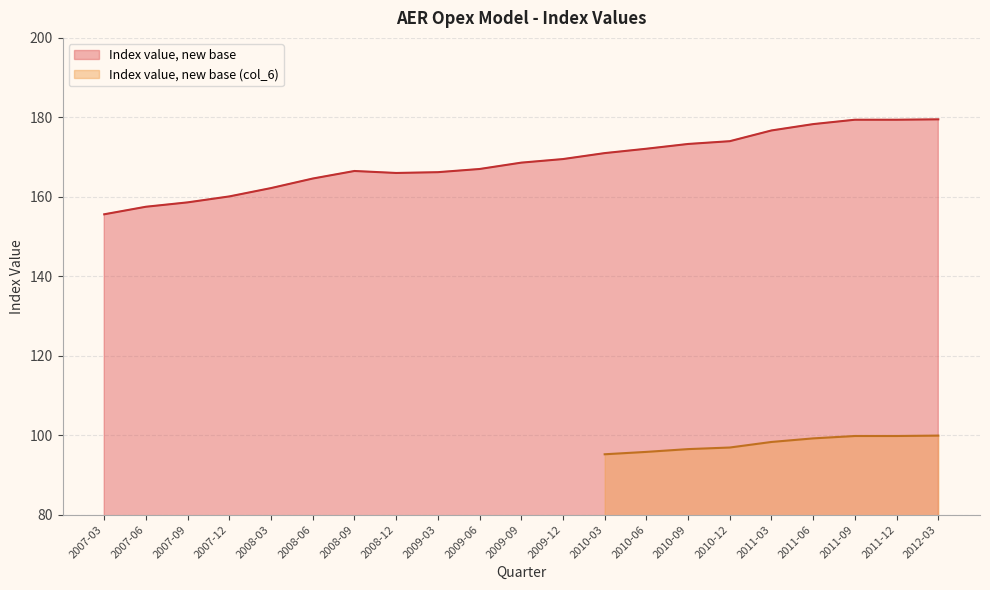

How many interior local peaks (higher than both neighbors) does the data have?

1